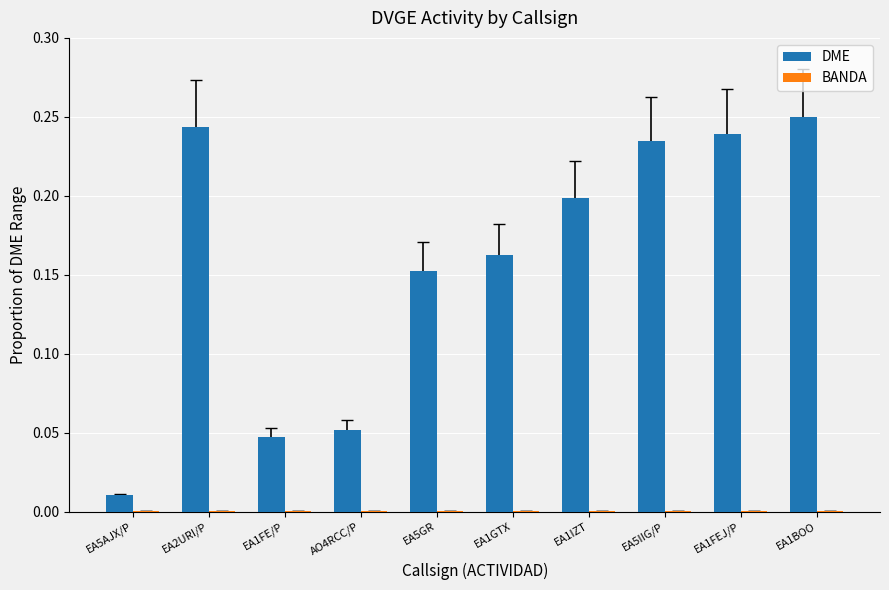

Between EA5IIG/P and EA1BOO, which series saw the biggest shift?

DME